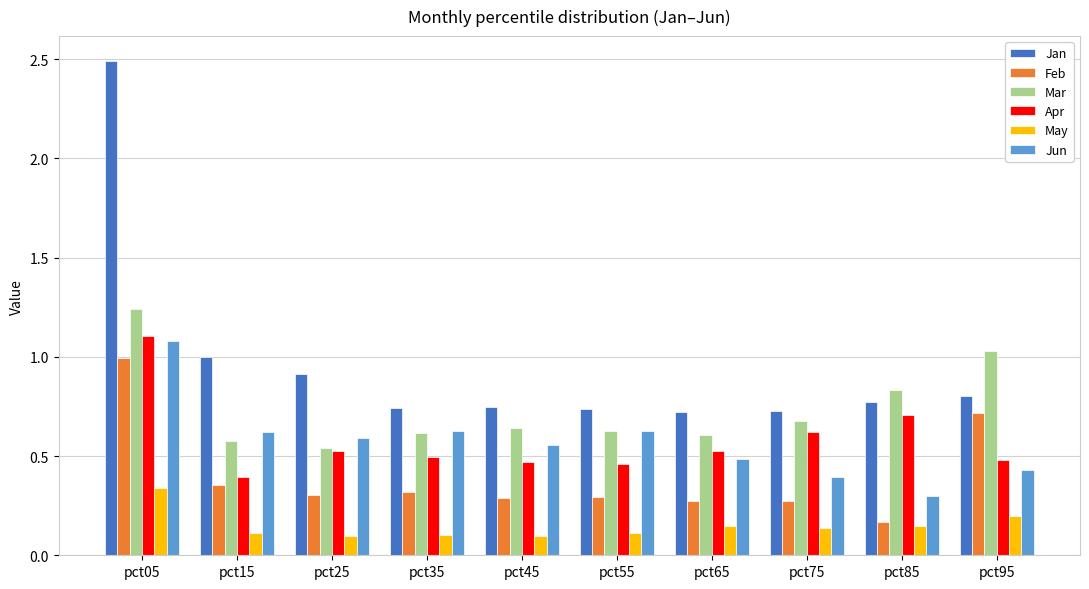

The Apr series shows 0.8 at pct75. True or false?

False